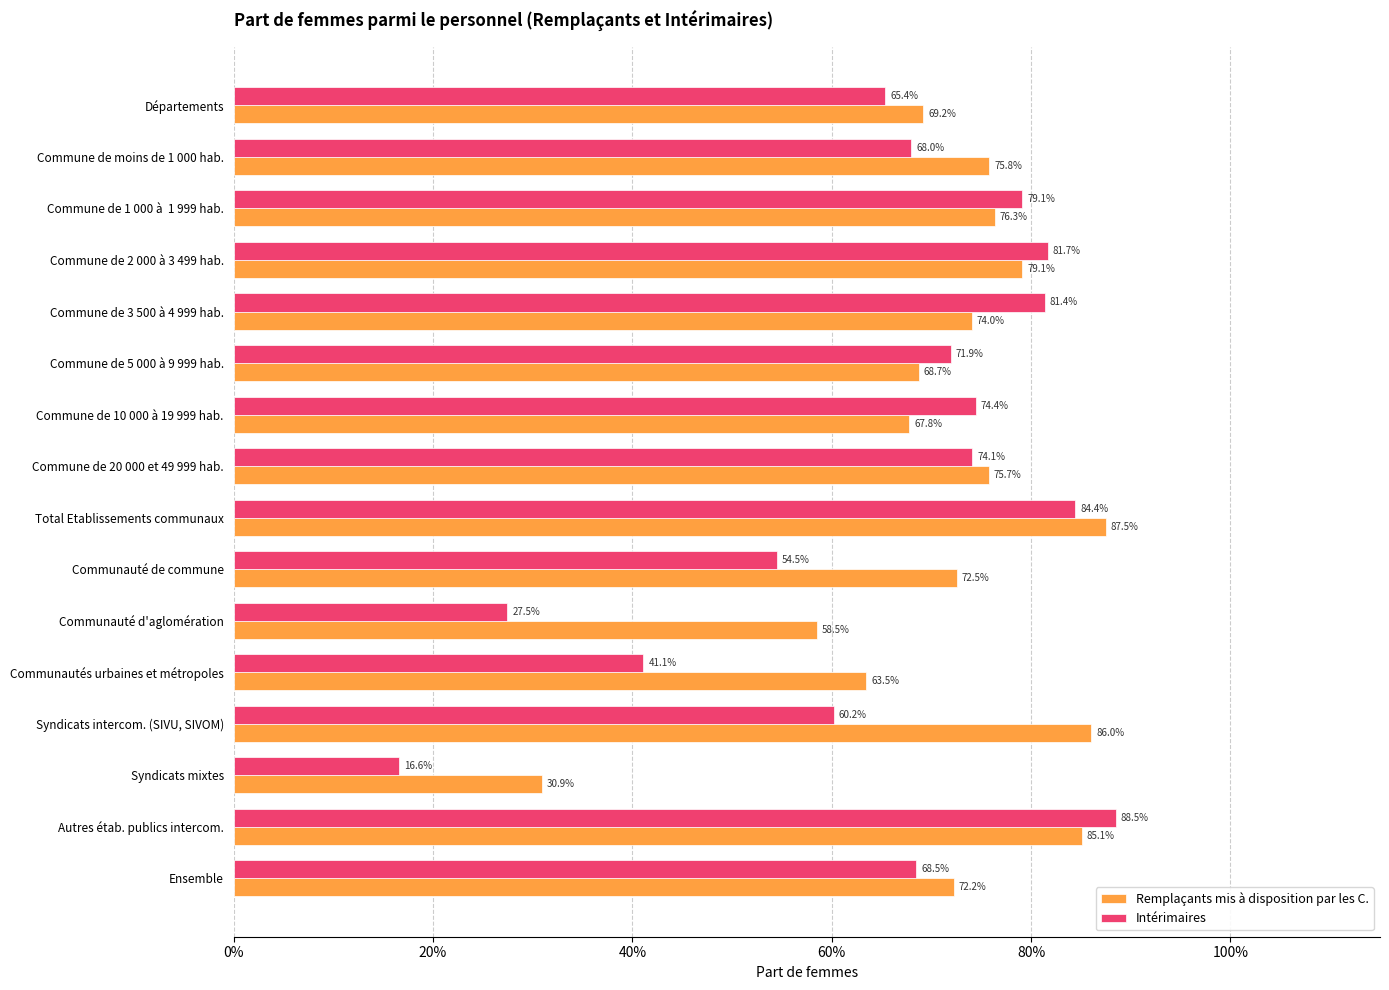

Which series has the largest total across all categories?

Remplaçants mis à disposition par les C.